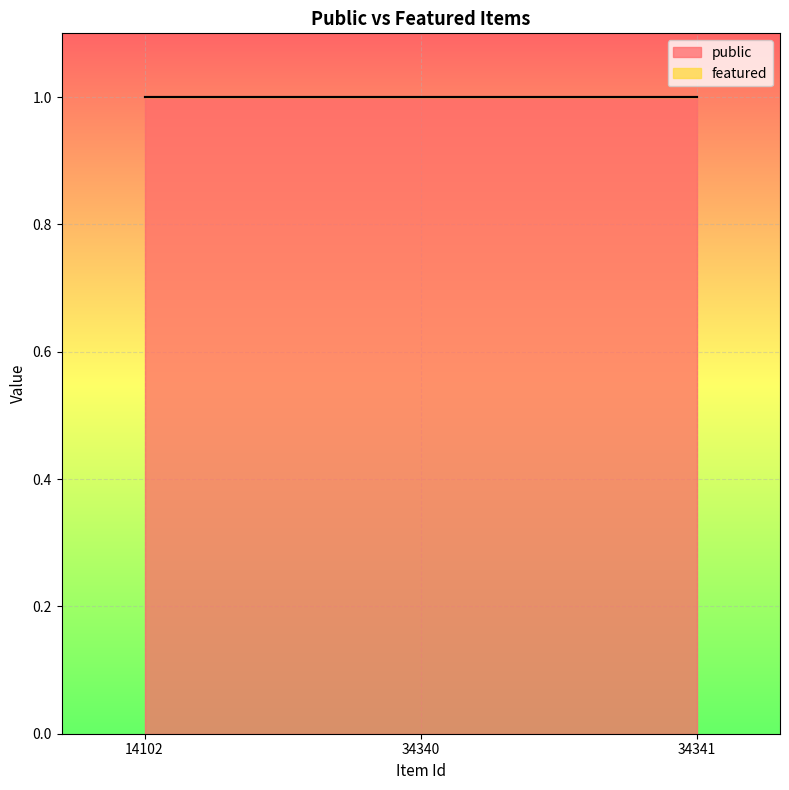

Reading right to left, list all the values displayed in this chart.

public: 34341=1	34340=1	14102=1
featured: 34341=0	34340=0	14102=0